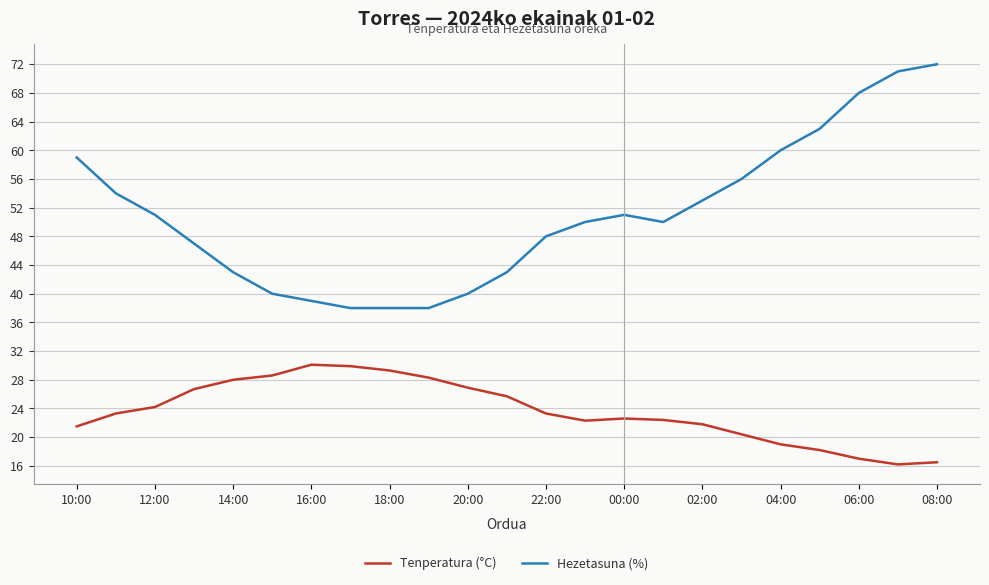

What is the average value of the Hezetasuna (%) series?

51.0